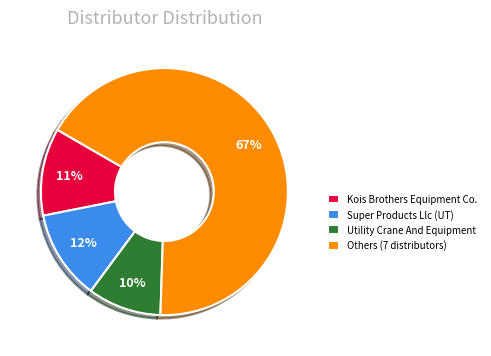

Combined, do Kois Brothers Equipment Co. and Others (7 distributors) account for over 50%?

Yes